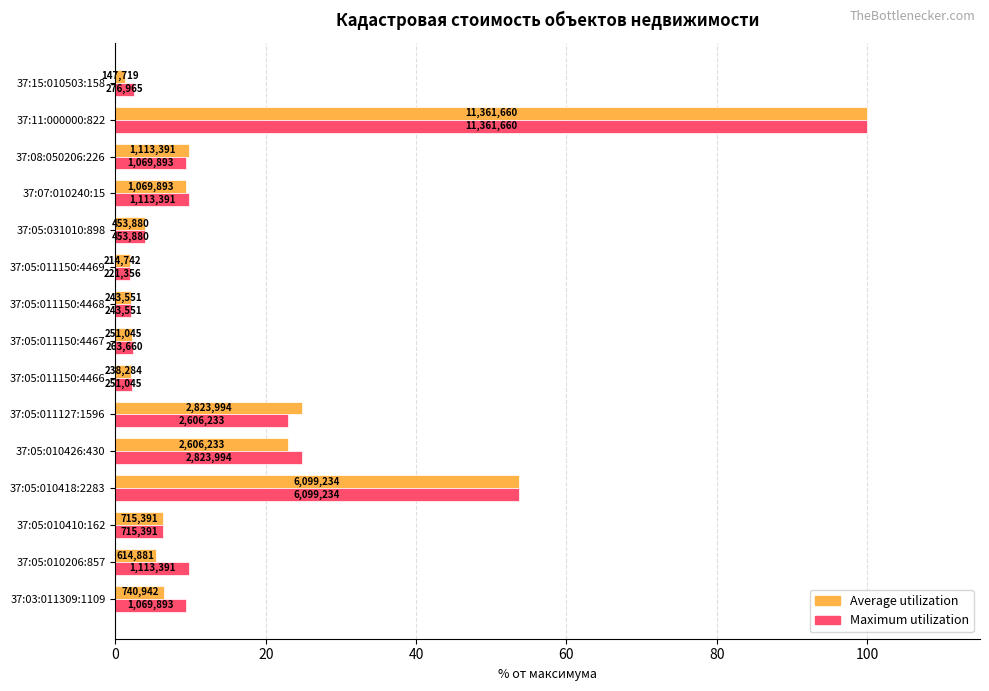

What is the value of the Average utilization bar at the 6th from the left?

24.9